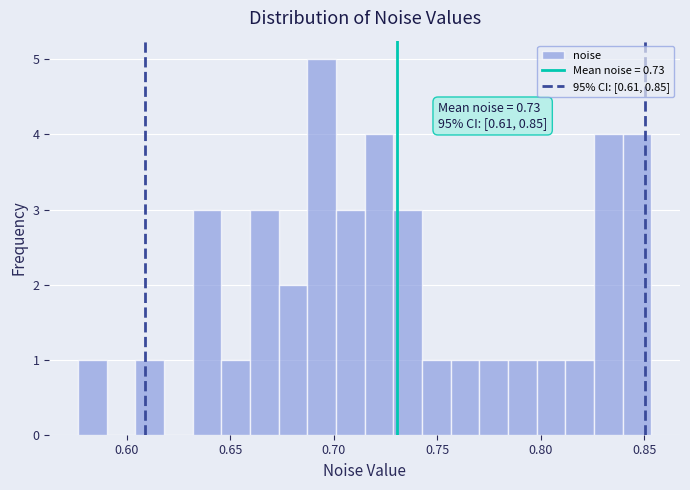

Read against the x-axis, roughly where is the centre of the tallest bar?

0.695